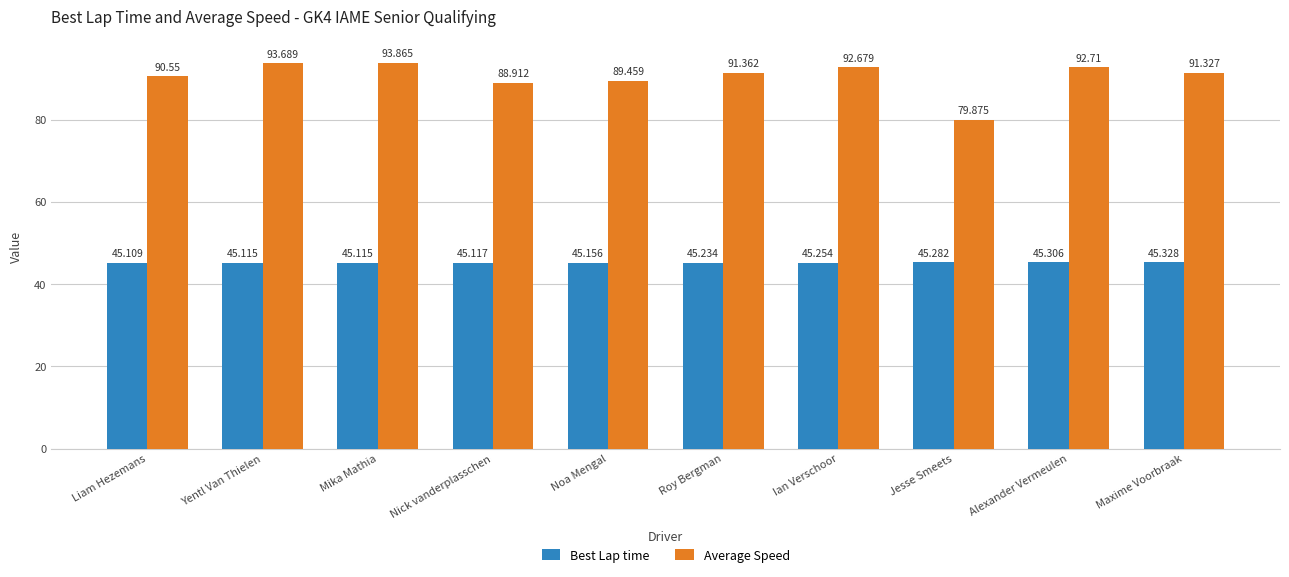

Where is Average Speed nearest to the value 86?

Nick vanderplasschen